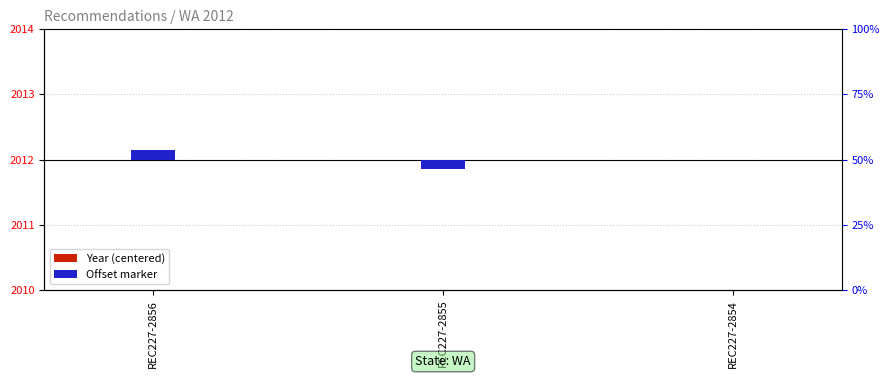

Are the bars grouped side by side (vs. stacked)?

Yes